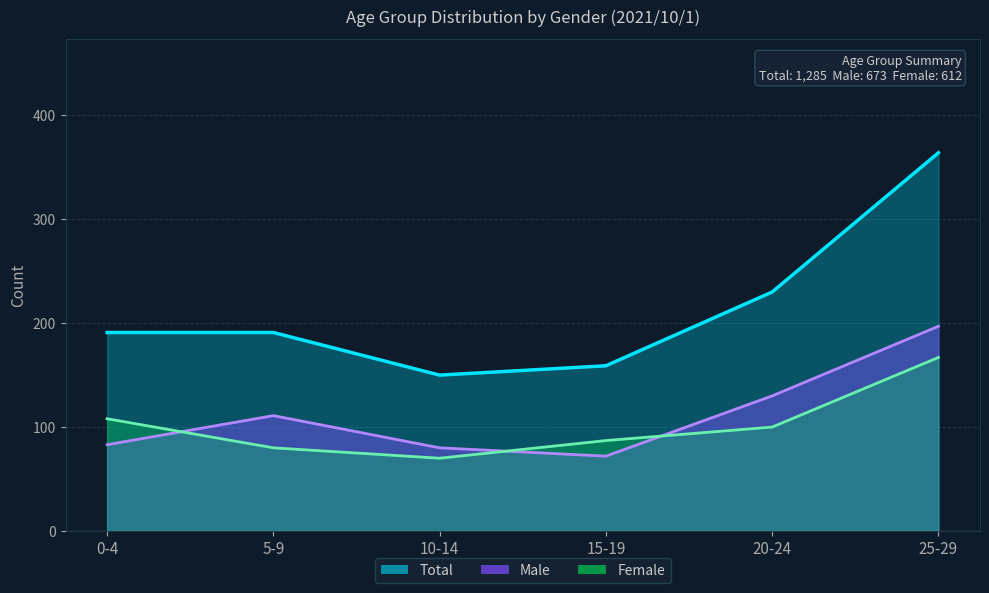

What position from the left is 0-4?

1